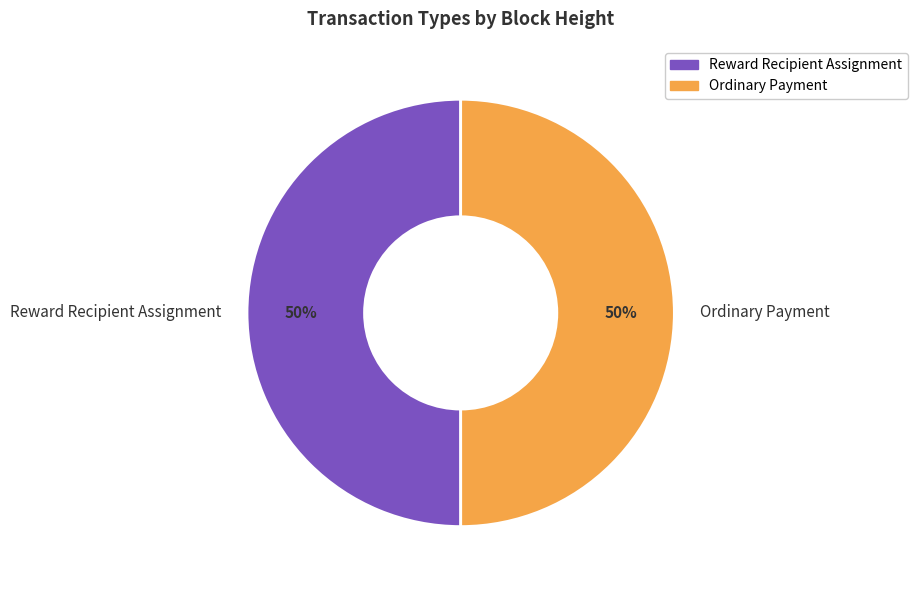

The Reward Recipient Assignment slice represents 50% of the pie. True or false?

True